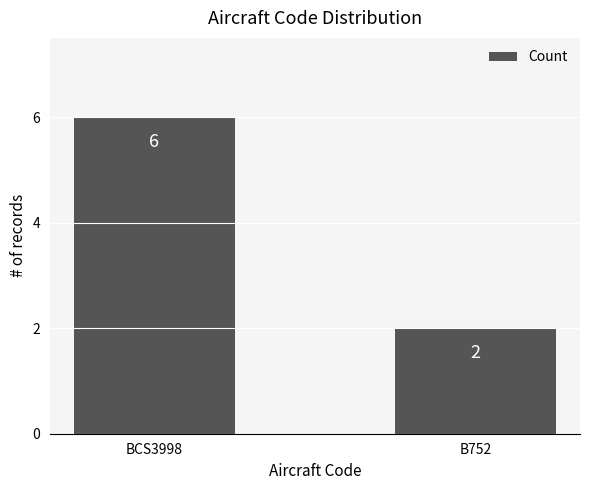

What is the smallest value displayed?

2